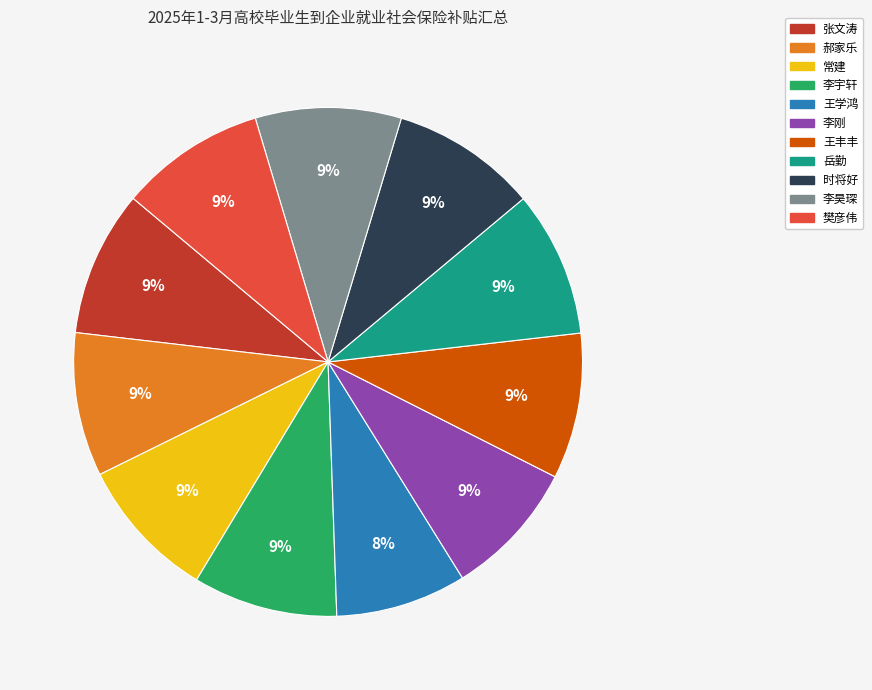

How many slices are in this pie chart?

11